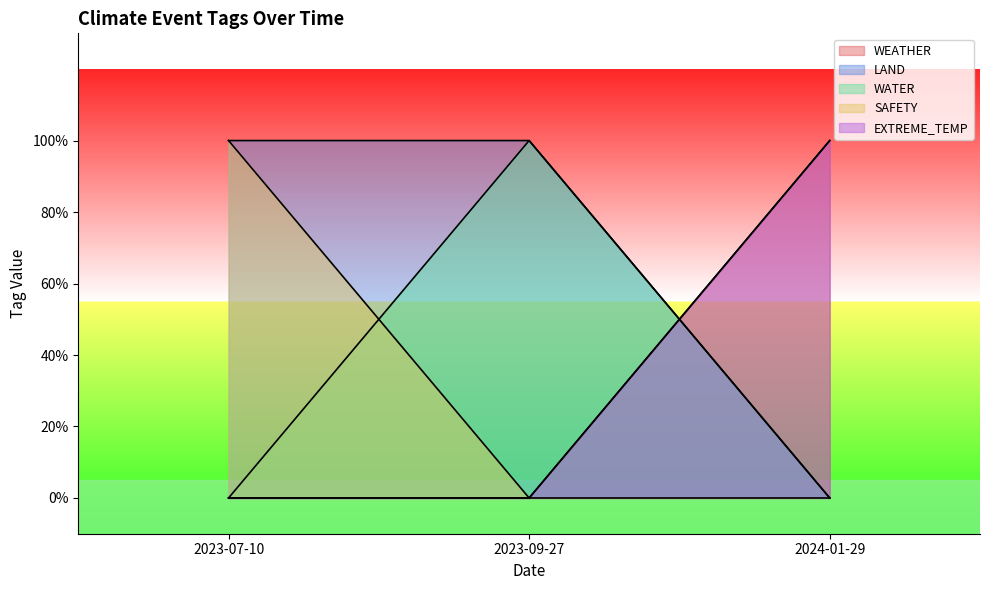

What is the label of the 2nd point from the right?

2023-09-27